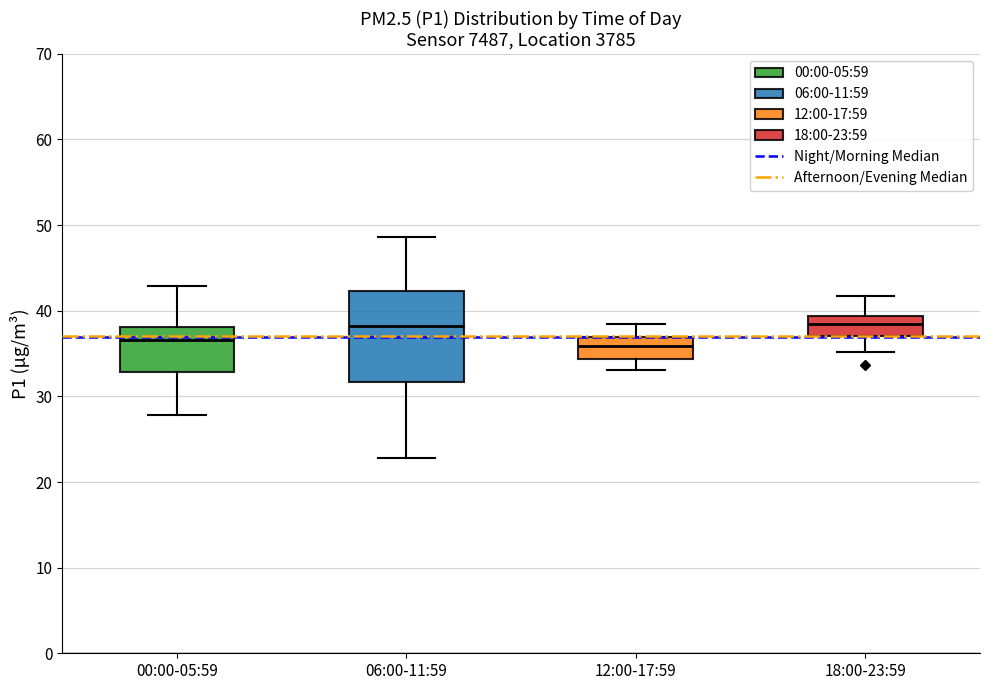

Comparing the boxes themselves (not the whiskers), which one is the tallest?

06:00-11:59